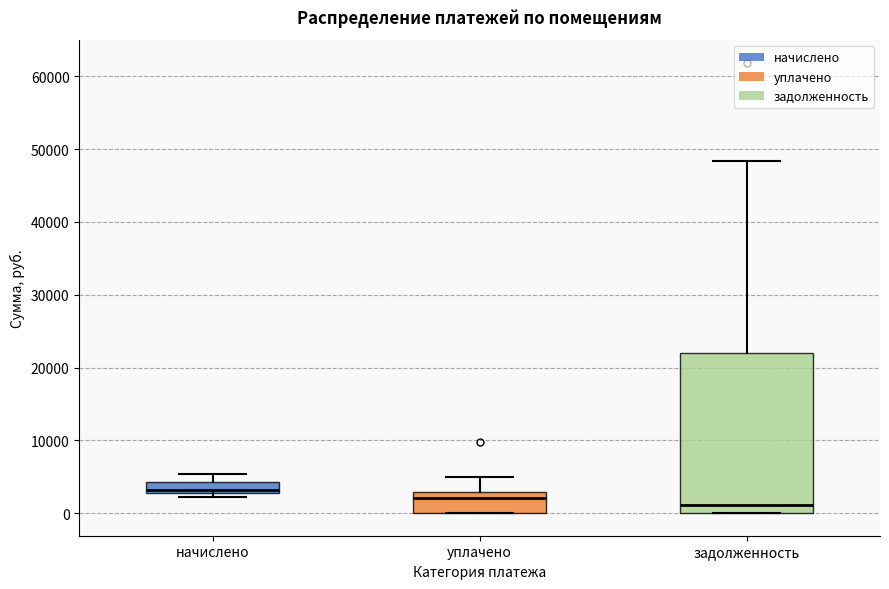

Which box is the tallest, from its lower edge to its upper edge?

задолженность